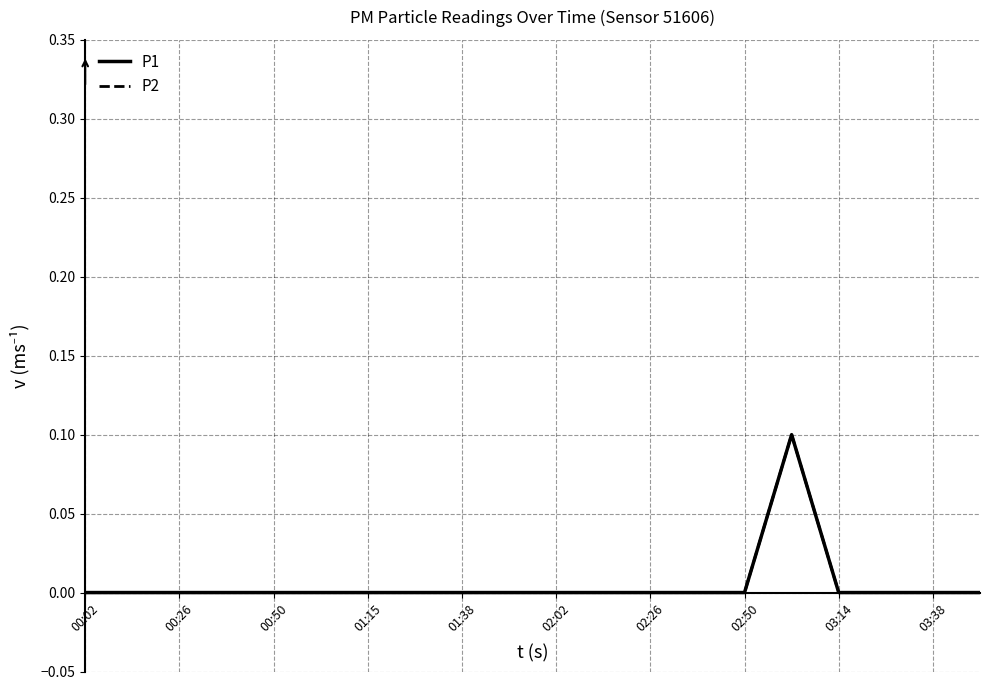

At which label is P2 closest to 0?

00:02